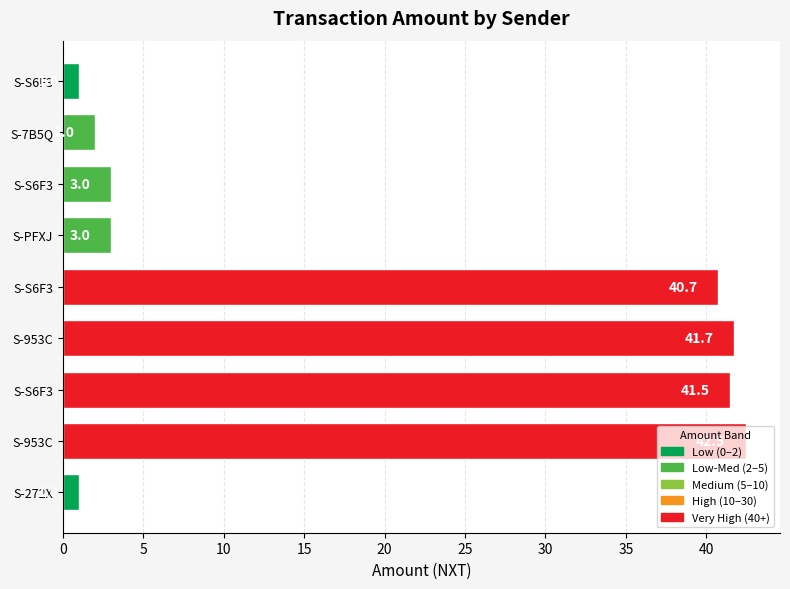

How many bars are there in total?

9